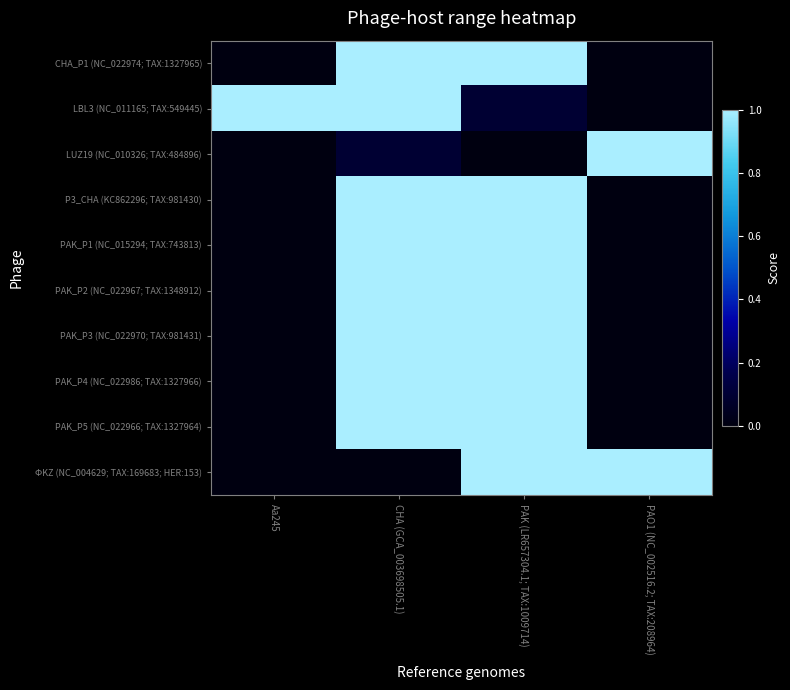

Reading right to left, extract all data points from this chart.

CHA_P1 (NC_022974; TAX:1327965): PAO1 (NC_002516.2; TAX:208964)=0.0	PAK (LR657304.1; TAX:1009714)=1.0	CHA (GCA_003698505.1)=1.0	Aa245=0.0
LBL3 (NC_011165; TAX:549445): PAO1 (NC_002516.2; TAX:208964)=0.0	PAK (LR657304.1; TAX:1009714)=0.1	CHA (GCA_003698505.1)=1.0	Aa245=1.0
LUZ19 (NC_010326; TAX:484896): PAO1 (NC_002516.2; TAX:208964)=1.0	PAK (LR657304.1; TAX:1009714)=0.0	CHA (GCA_003698505.1)=0.1	Aa245=0.0
P3_CHA (KC862296; TAX:981430): PAO1 (NC_002516.2; TAX:208964)=0.0	PAK (LR657304.1; TAX:1009714)=1.0	CHA (GCA_003698505.1)=1.0	Aa245=0.0
PAK_P1 (NC_015294; TAX:743813): PAO1 (NC_002516.2; TAX:208964)=0.0	PAK (LR657304.1; TAX:1009714)=1.0	CHA (GCA_003698505.1)=1.0	Aa245=0.0
PAK_P2 (NC_022967; TAX:1348912): PAO1 (NC_002516.2; TAX:208964)=0.0	PAK (LR657304.1; TAX:1009714)=1.0	CHA (GCA_003698505.1)=1.0	Aa245=0.0
PAK_P3 (NC_022970; TAX:981431): PAO1 (NC_002516.2; TAX:208964)=0.0	PAK (LR657304.1; TAX:1009714)=1.0	CHA (GCA_003698505.1)=1.0	Aa245=0.0
PAK_P4 (NC_022986; TAX:1327966): PAO1 (NC_002516.2; TAX:208964)=0.0	PAK (LR657304.1; TAX:1009714)=1.0	CHA (GCA_003698505.1)=1.0	Aa245=0.0
PAK_P5 (NC_022966; TAX:1327964): PAO1 (NC_002516.2; TAX:208964)=0.0	PAK (LR657304.1; TAX:1009714)=1.0	CHA (GCA_003698505.1)=1.0	Aa245=0.0
ΦKZ (NC_004629; TAX:169683; HER:153): PAO1 (NC_002516.2; TAX:208964)=1.0	PAK (LR657304.1; TAX:1009714)=1.0	CHA (GCA_003698505.1)=0.0	Aa245=0.0